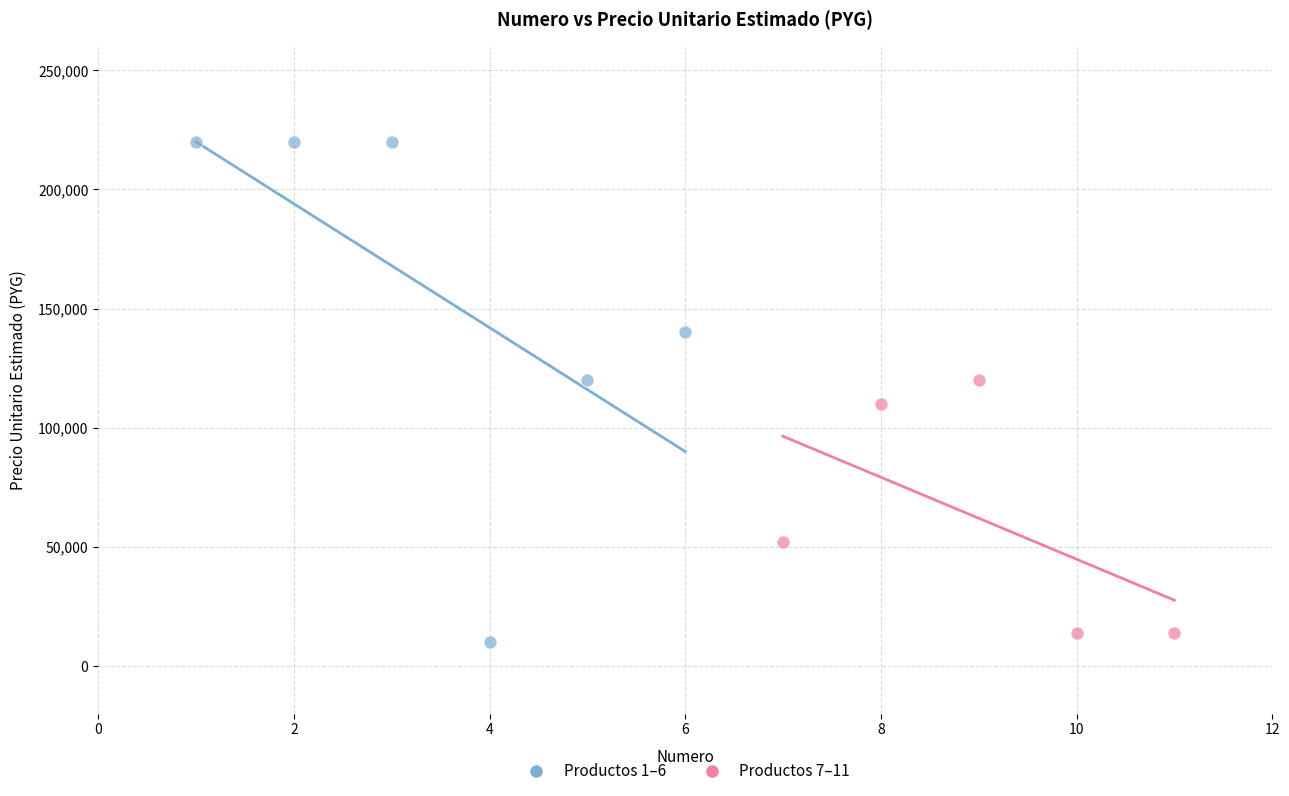

Which series has the widest spread of Y values?

Productos 1–6